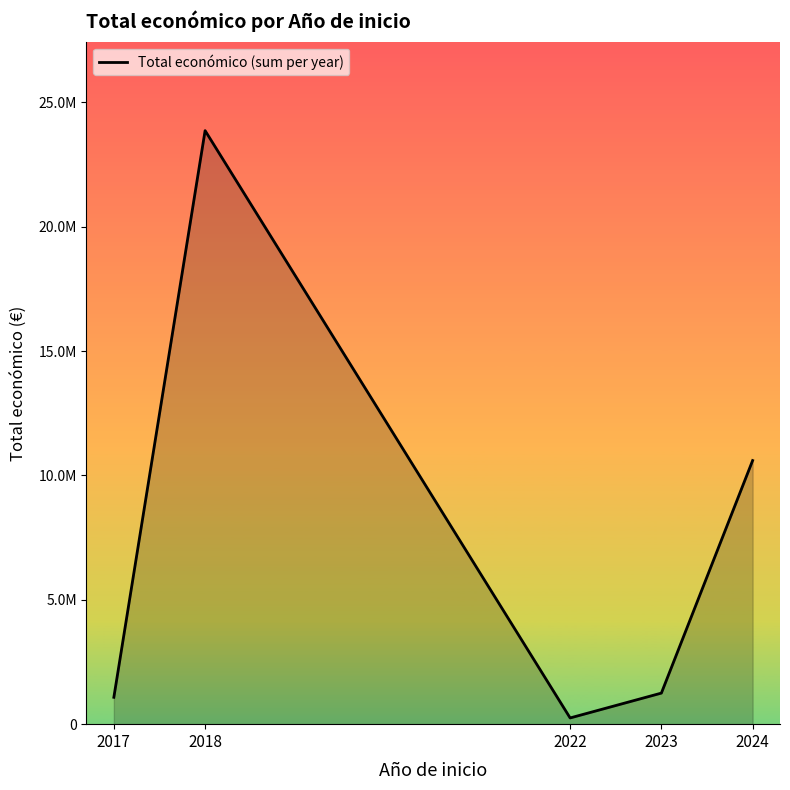

True or false: there are more than 0 points higher than both neighbors.

True